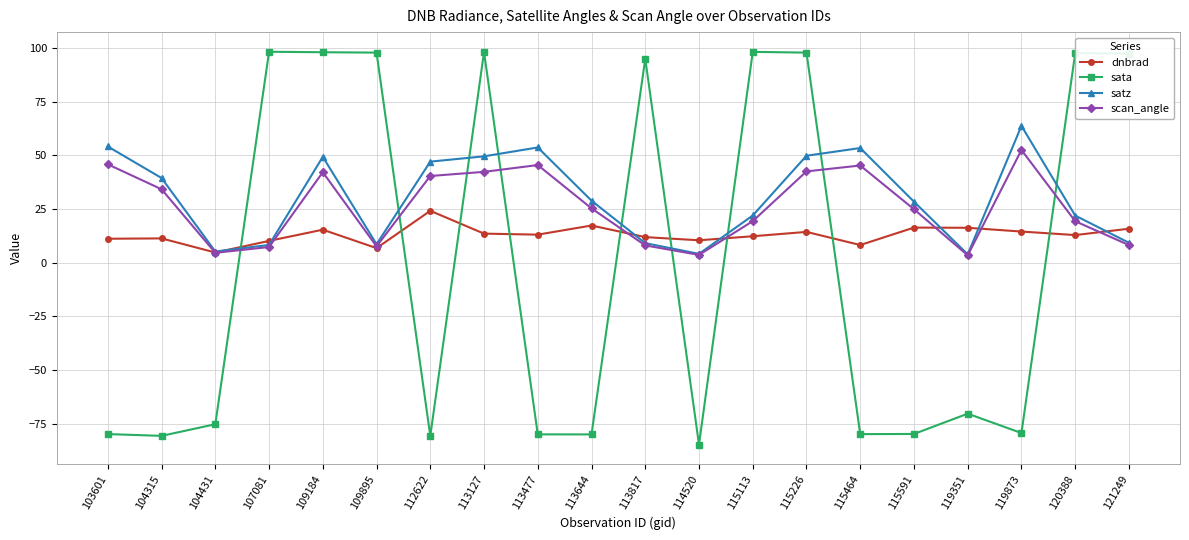

Is the value of satz at 120388 greater than the value of scan_angle at 109895?

Yes